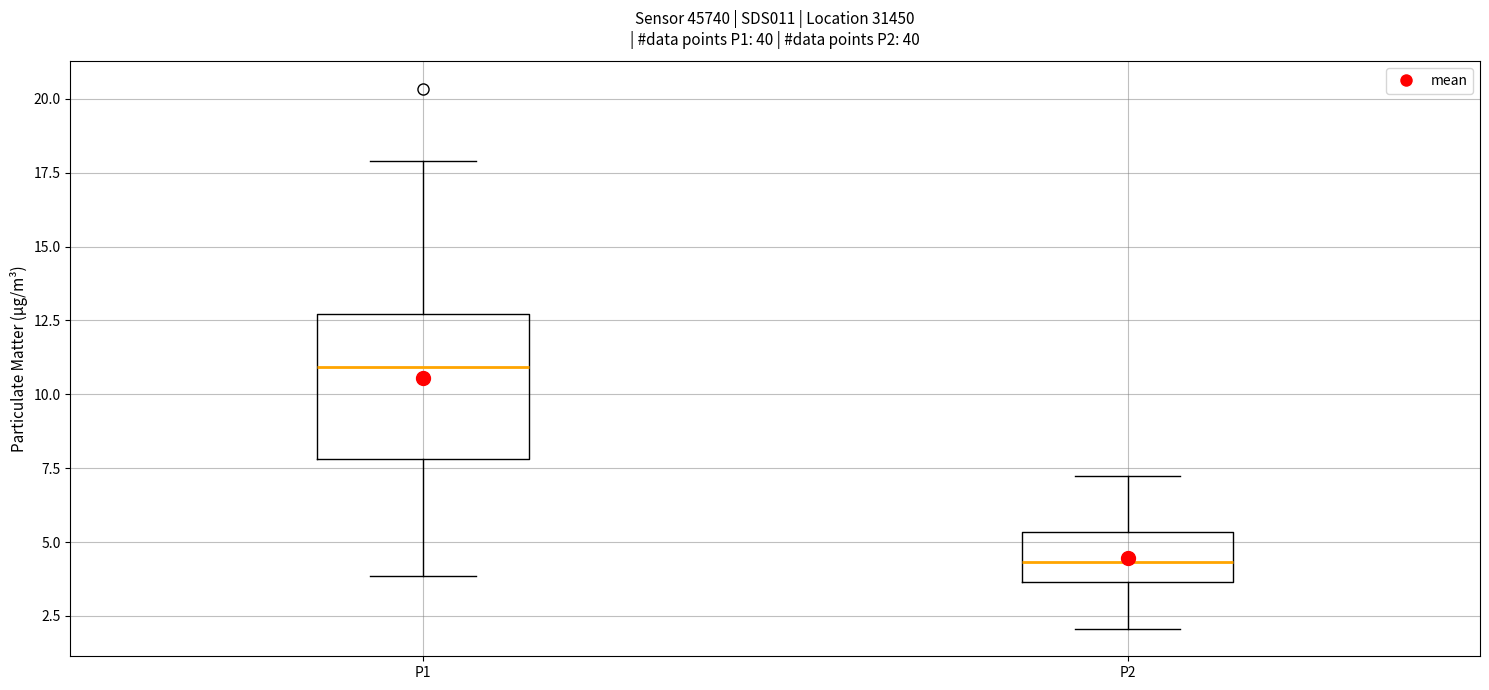

Comparing the boxes themselves (not the whiskers), which one is the tallest?

P1